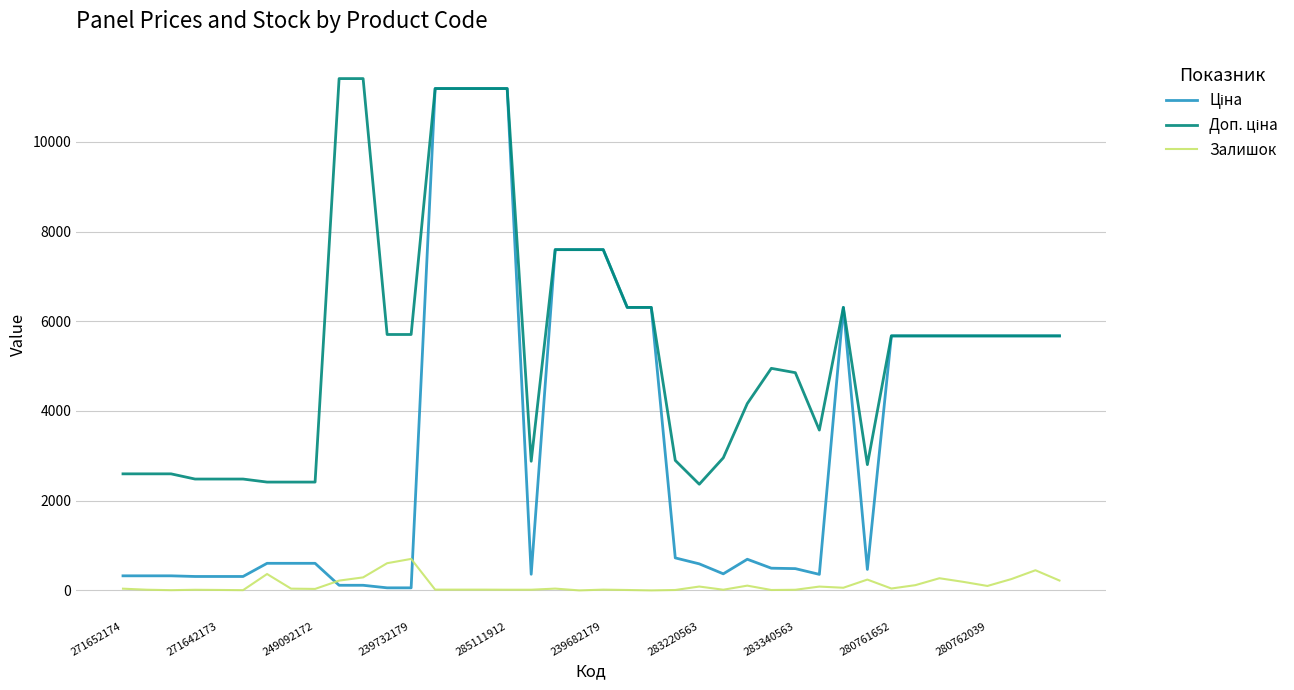

What is the greatest value displayed?

11410.0